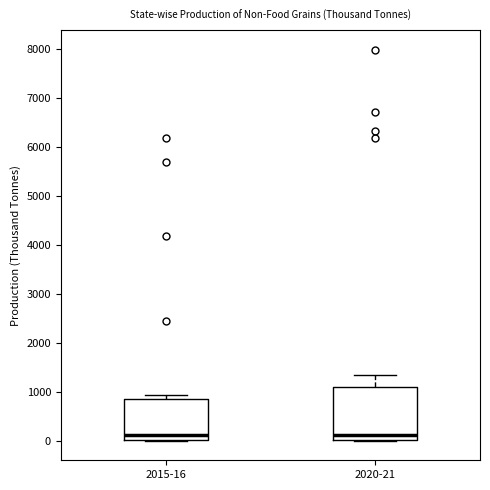

Which box is the tallest, from its lower edge to its upper edge?

2020-21